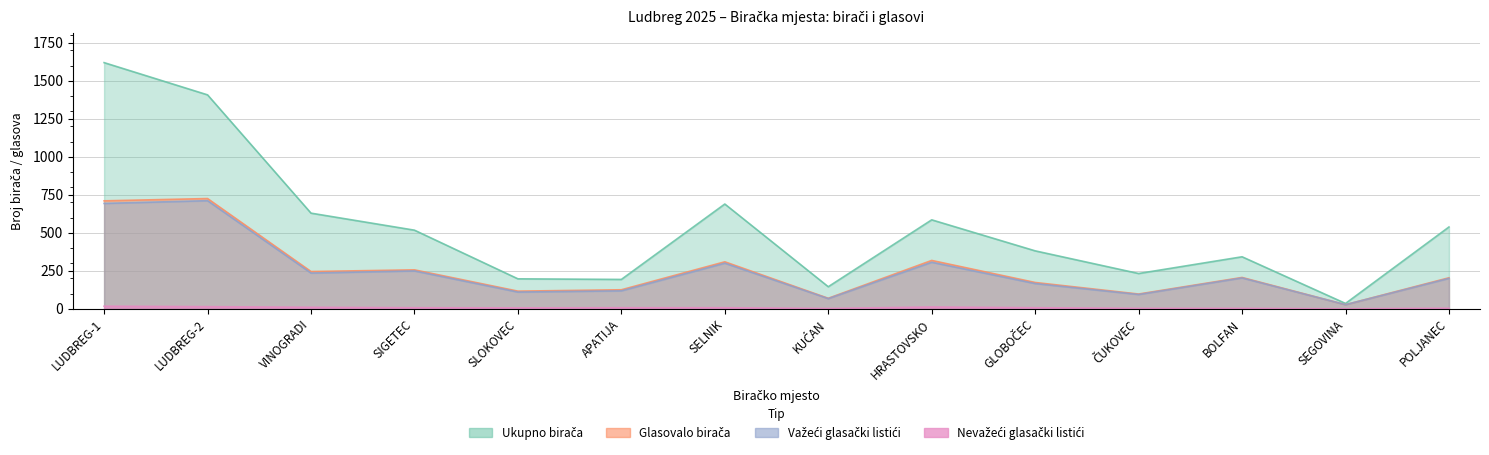

What are all the series names shown in the legend?

Ukupno birača, Glasovalo birača, Važeći glasački listići, Nevažeći glasački listići